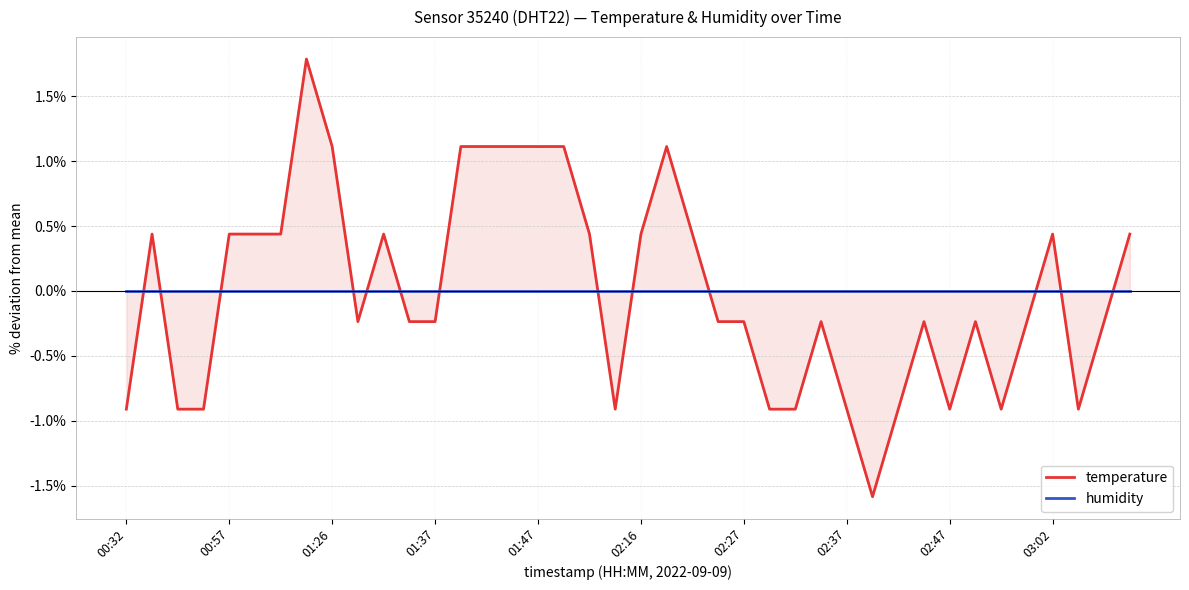

The value of temperature at 26 is -0.9. True or false?

True